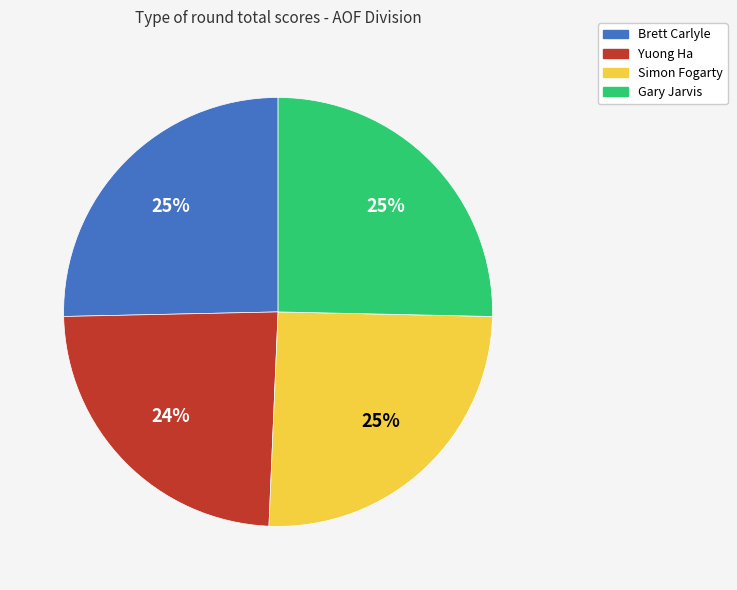

The Yuong Ha slice represents 24% of the pie. True or false?

True